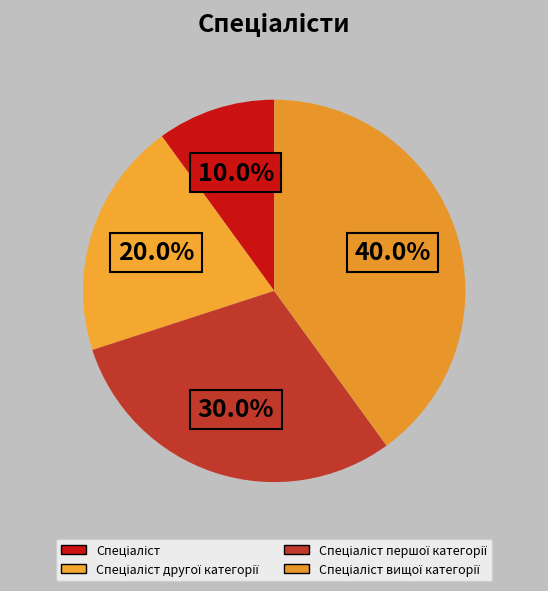

Which category has the biggest portion of the pie?

Спеціаліст вищої категорії